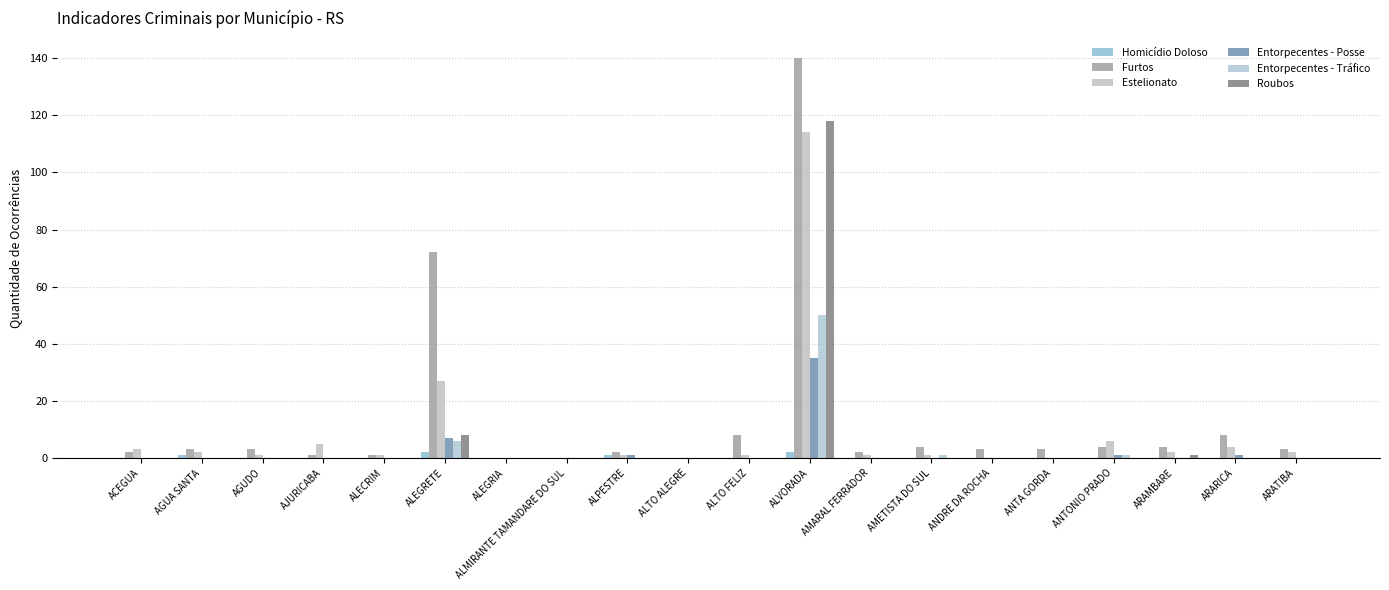

How many groups of bars are there?

20